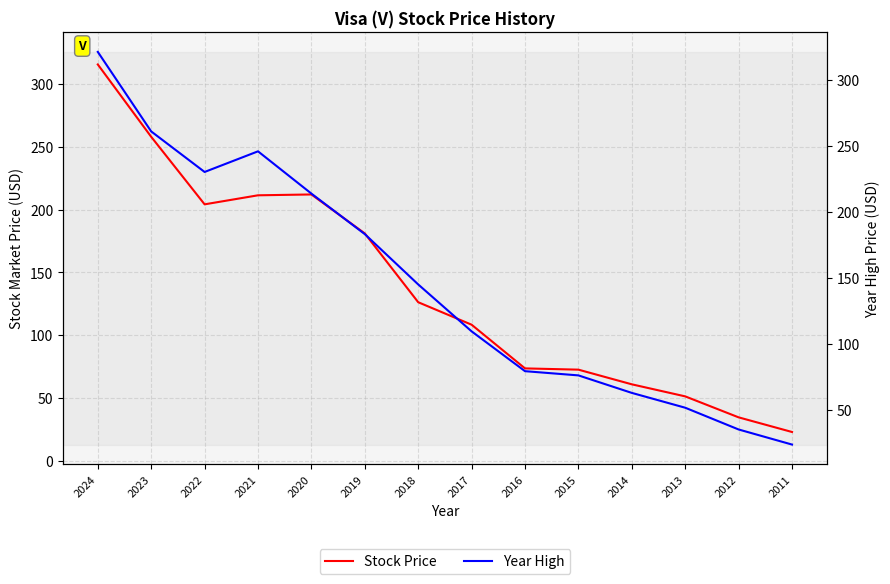

How many lines are shown in the chart?

2